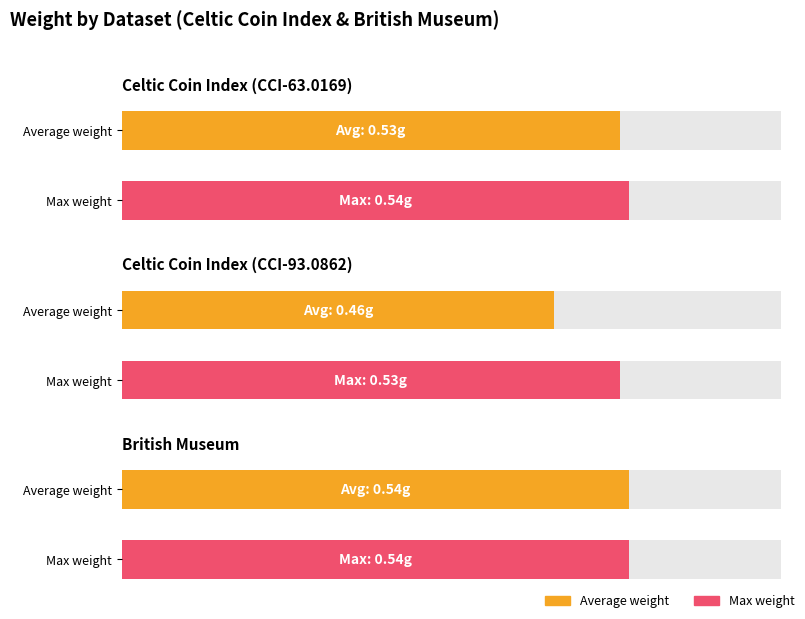

Count the Average weight values in the range 0 to 1.

3